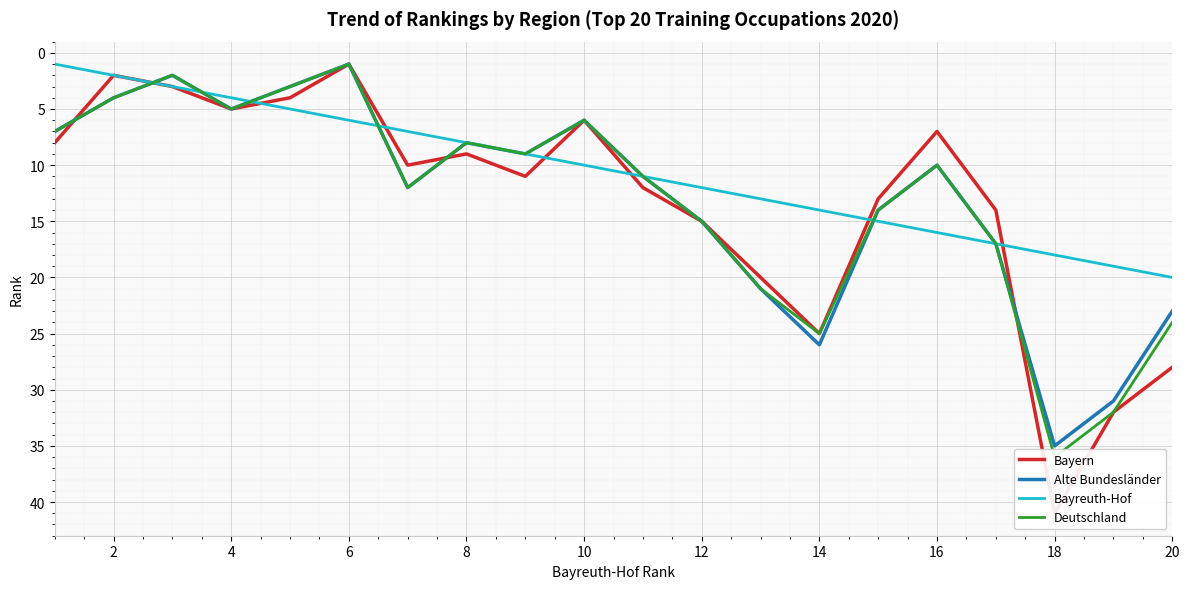

True or false: Bayreuth-Hof has a value of 2 at 2.

True